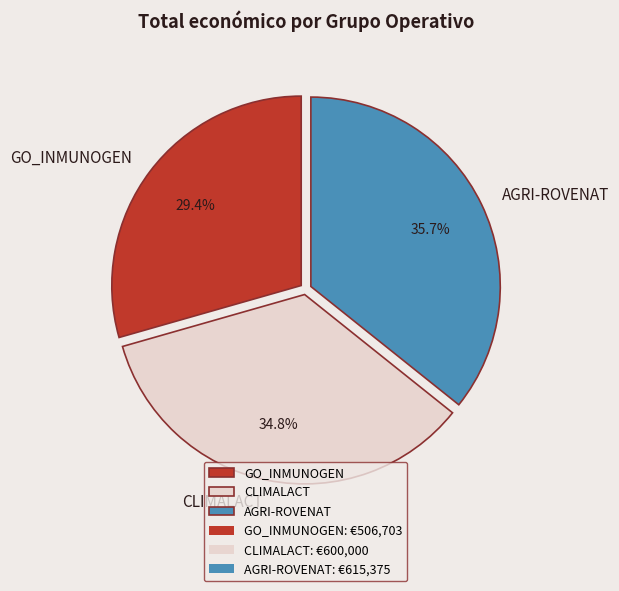

How many segments does this pie chart have?

3